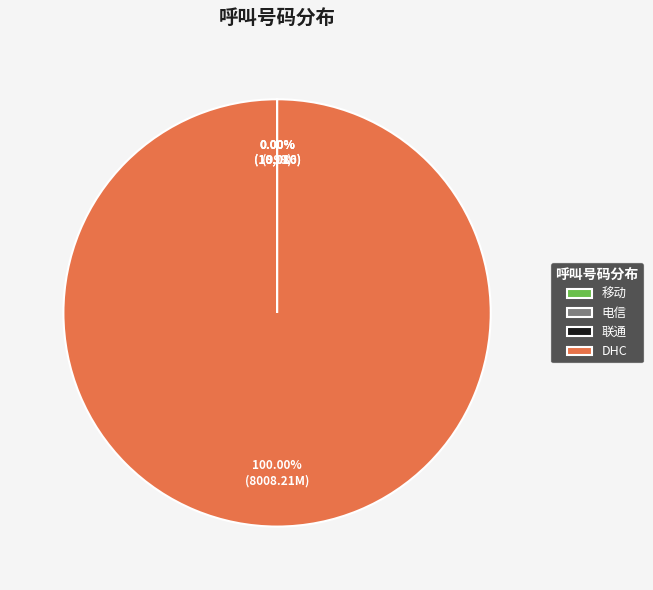

Which slice is the largest?

DHC